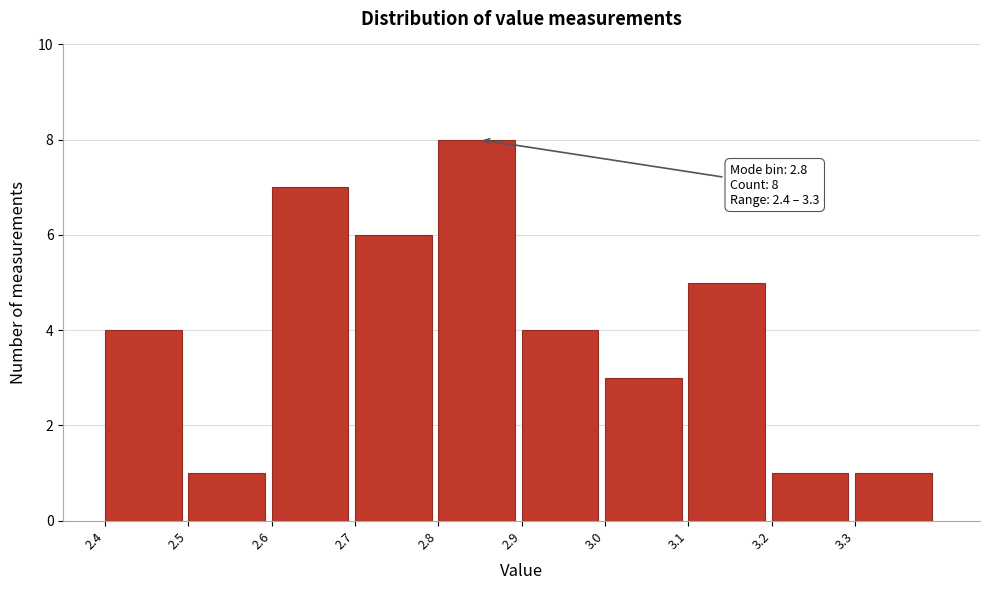

Reading left to right, transcribe all the data shown in this chart.

2.4=4	2.5=1	2.6=7	2.7=6	2.8=8	2.9=4	3.0=3	3.1=5	3.2=1	3.3=1